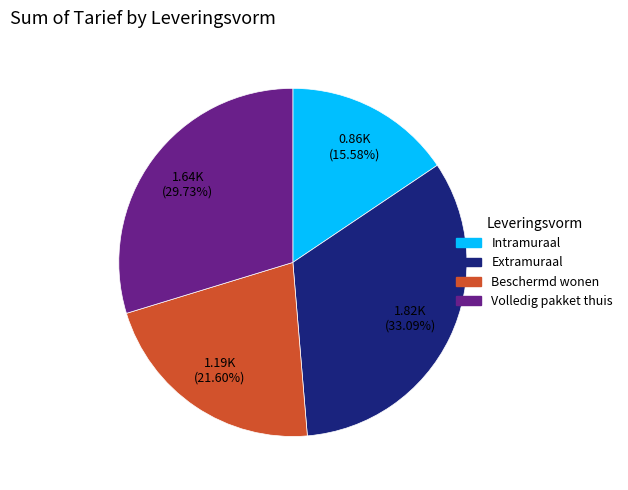

Which slice is the smallest?

Intramuraal